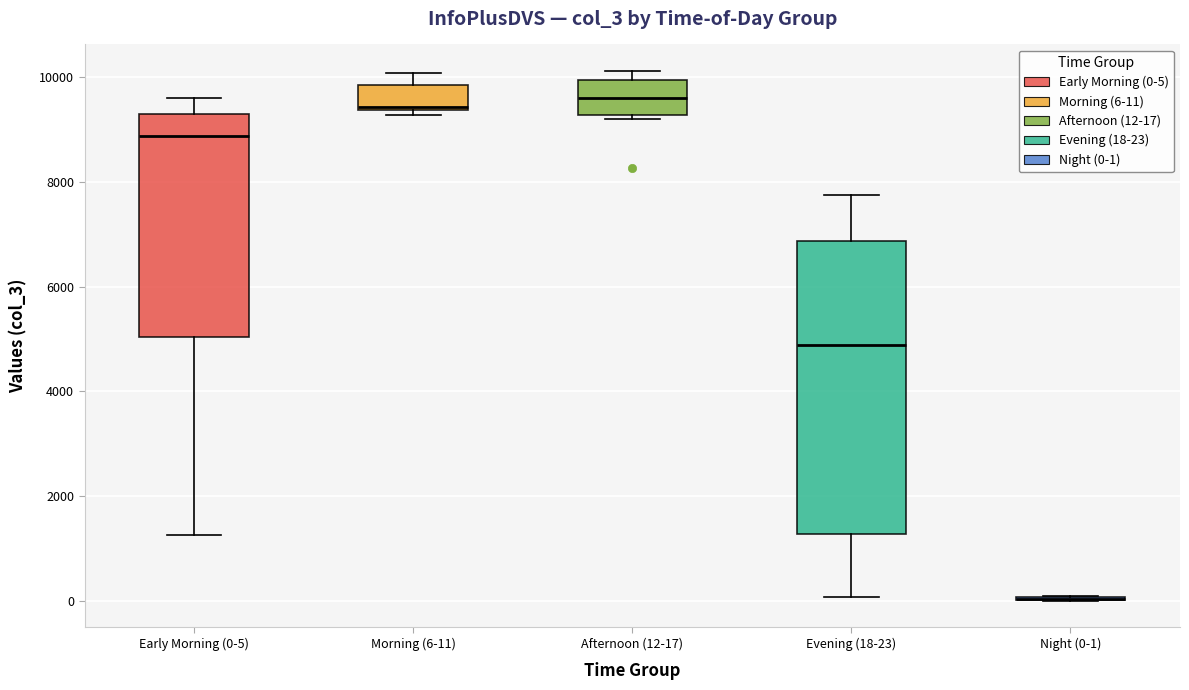

Reading left to right, transcribe this box plot: for each box, give where its median line is, the range the box spans, and where its two whiskers end, as read against the y-axis. The values are not printed on the chart, so give them approximately, as read against the axis.

Early Morning (0-5): median 8800, box 5000 to 9200, whiskers 1200 to 9600
Morning (6-11): median 9400 (just above the box's lower edge), box 9400 to 9800, whiskers 9200 to 10000
Afternoon (12-17): median 9600, box 9200 to 10000, whiskers 9200 (just below the box's lower edge) to 10200
Evening (18-23): median 4800, box 1200 to 6800, whiskers 0 to 7800
Night (0-1): box collapsed to a line at 0, whiskers 0 to 0